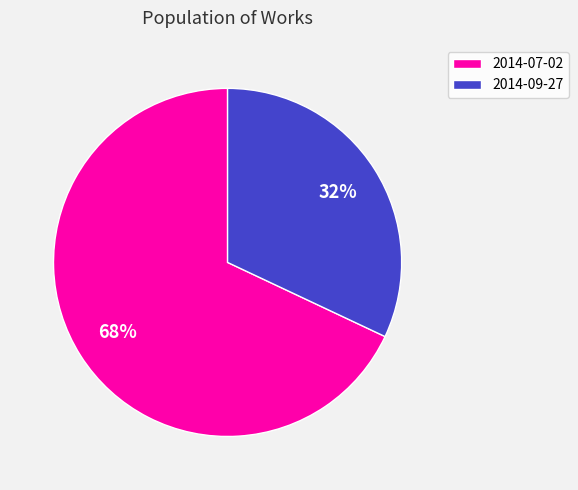

Between 2014-07-02 and 2014-09-27, which is larger?

2014-07-02